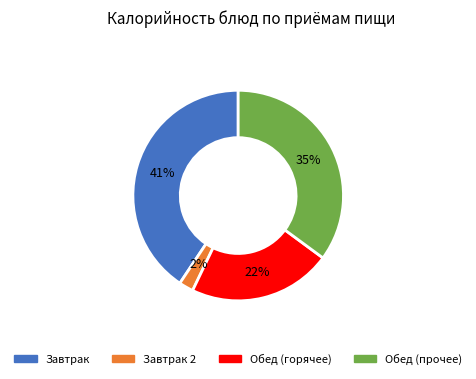

Is there a majority slice in this chart?

No